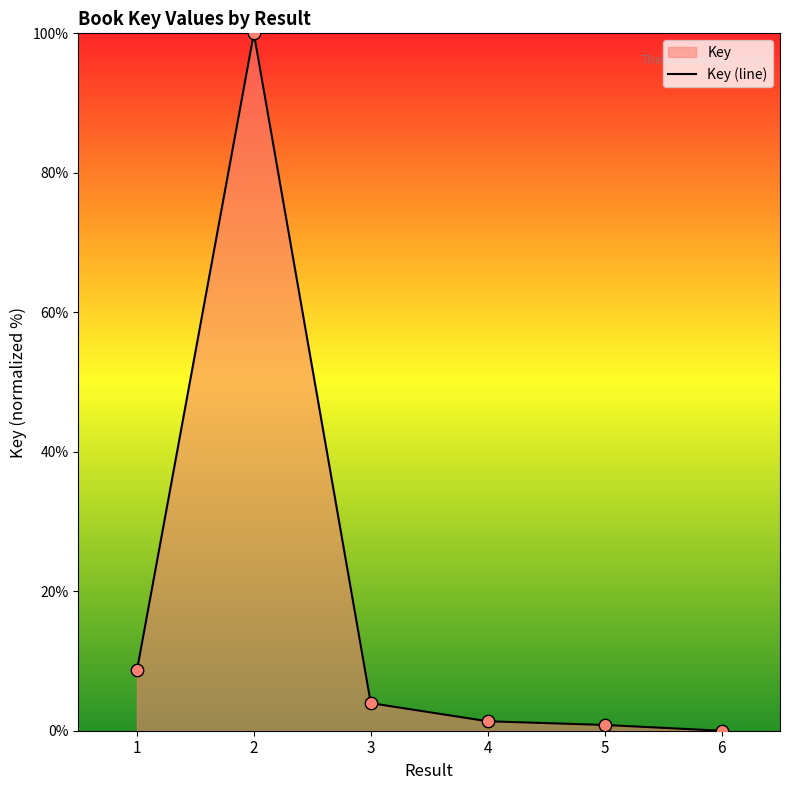

What is the change in value from 2 to 4?

-98.6